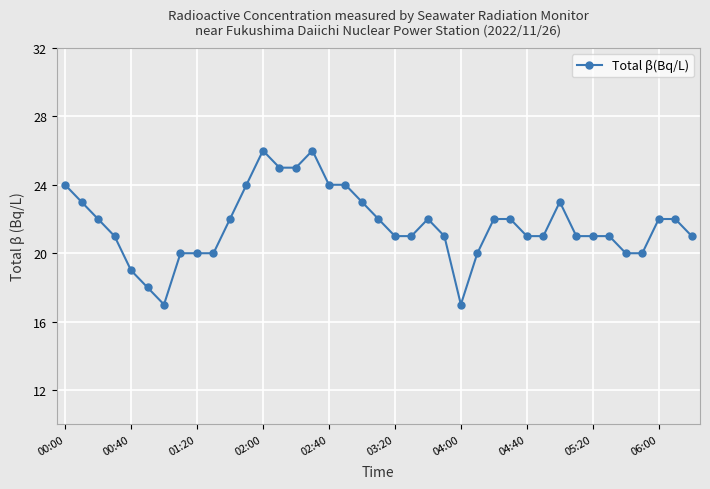

What is the sum of all values?

844